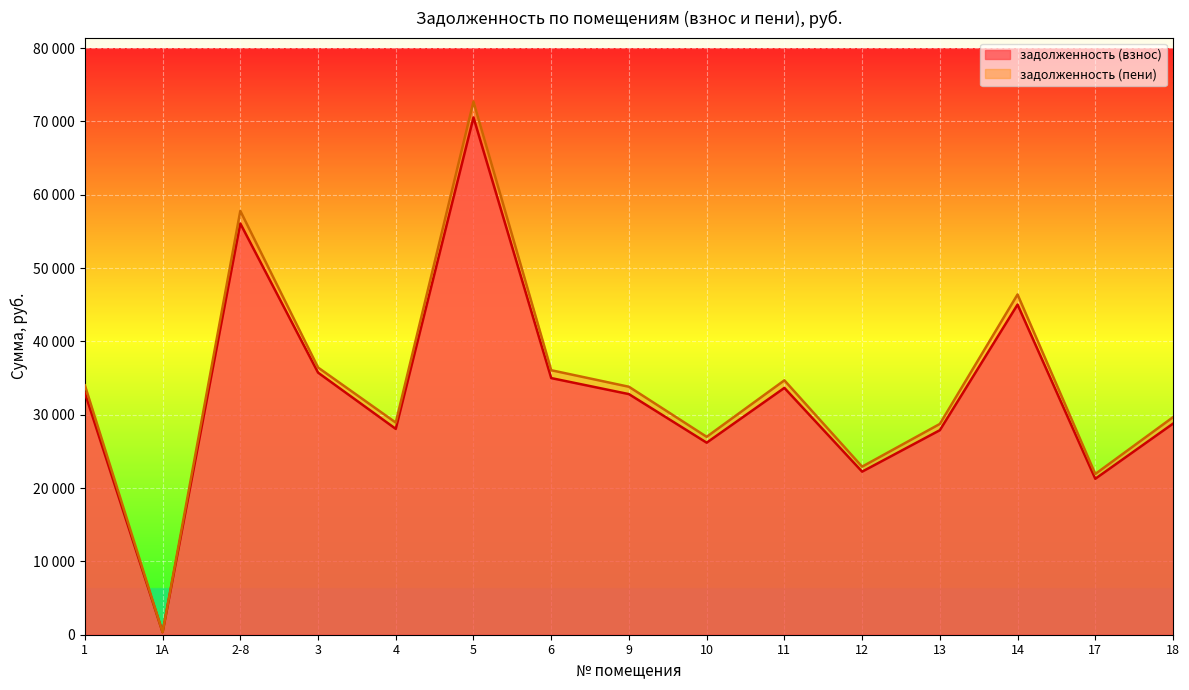

At which category is the sum across all series the highest?

5